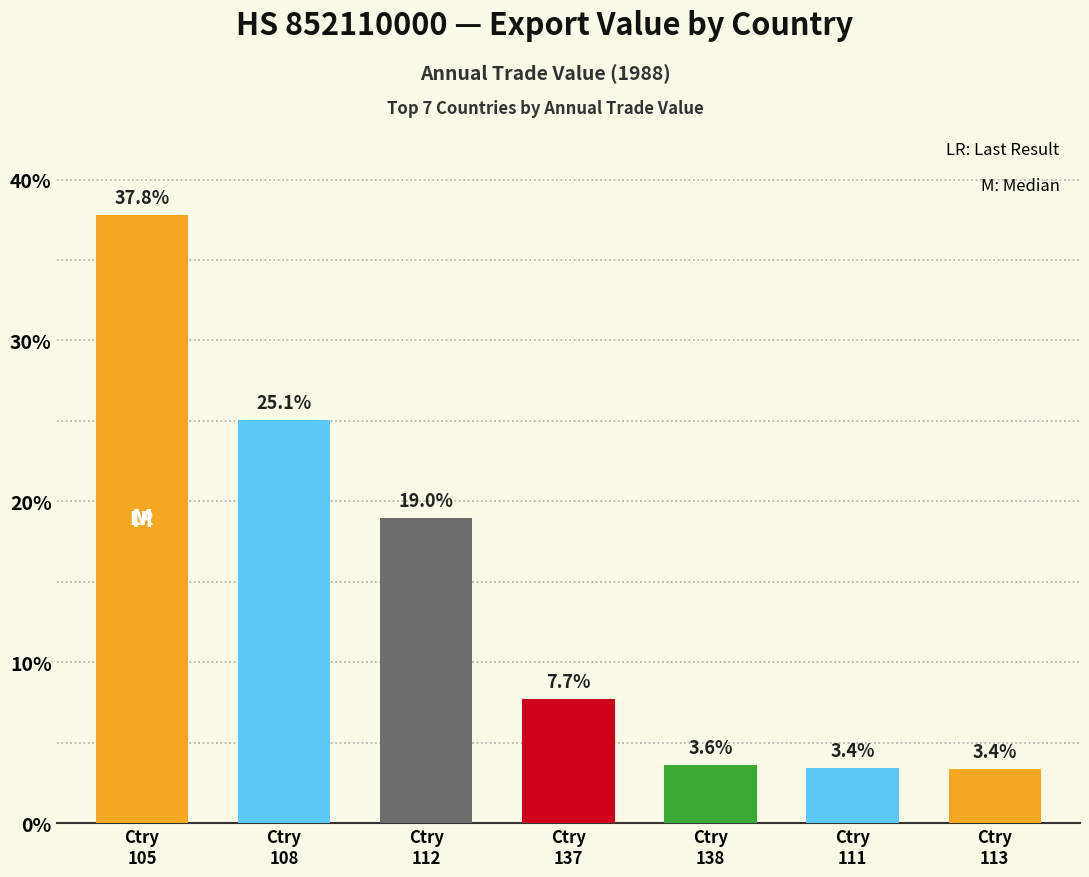

Where does the data first go above 7?

Ctry
105